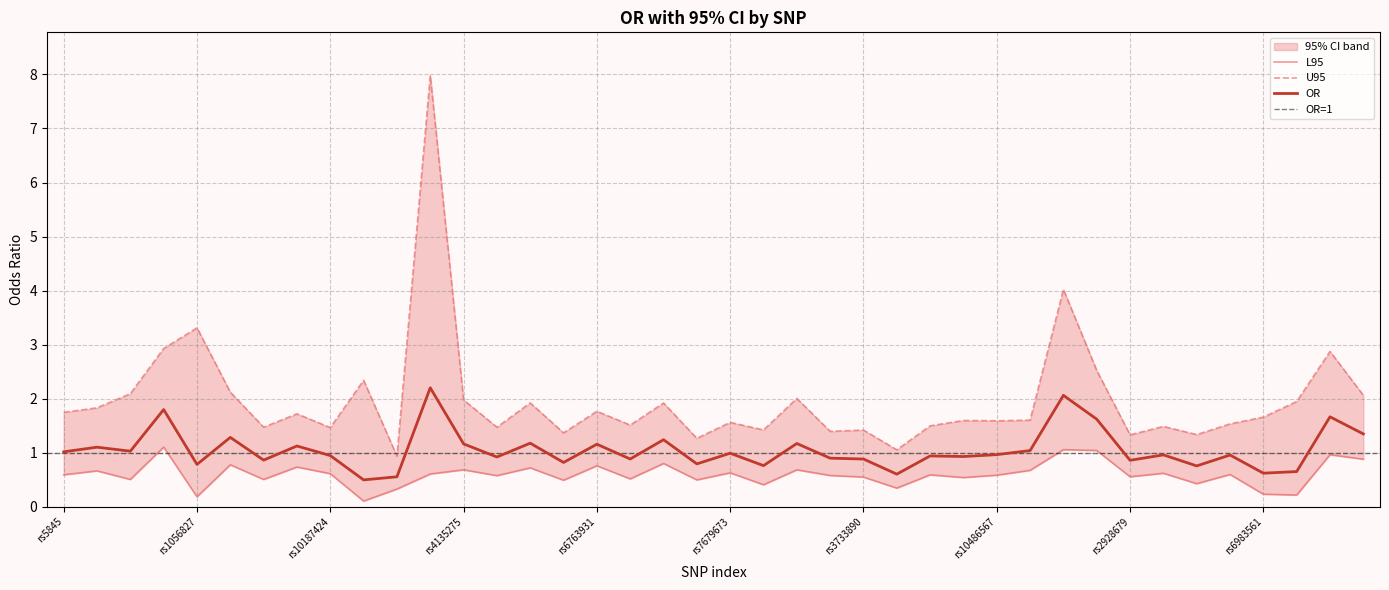

How many lines are shown in the chart?

3